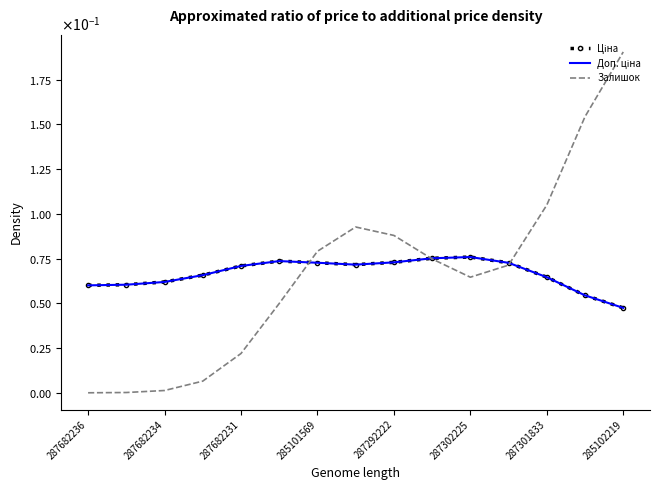

Which series has the largest total across all categories?

Залишок